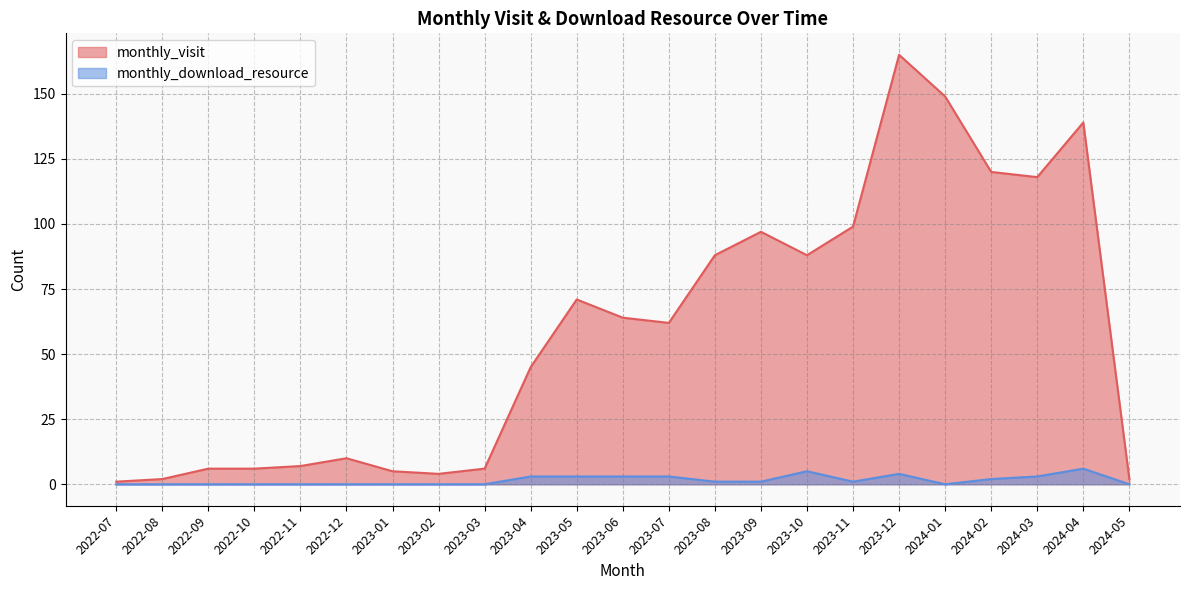

Reading right to left, what are all the values shown in this chart?

monthly_visit: 2	139	118	120	149	165	99	88	97	88	62	64	71	45	6	4	5	10	7	6	6	2	1
monthly_download_resource: 0	6	3	2	0	4	1	5	1	1	3	3	3	3	0	0	0	0	0	0	0	0	0